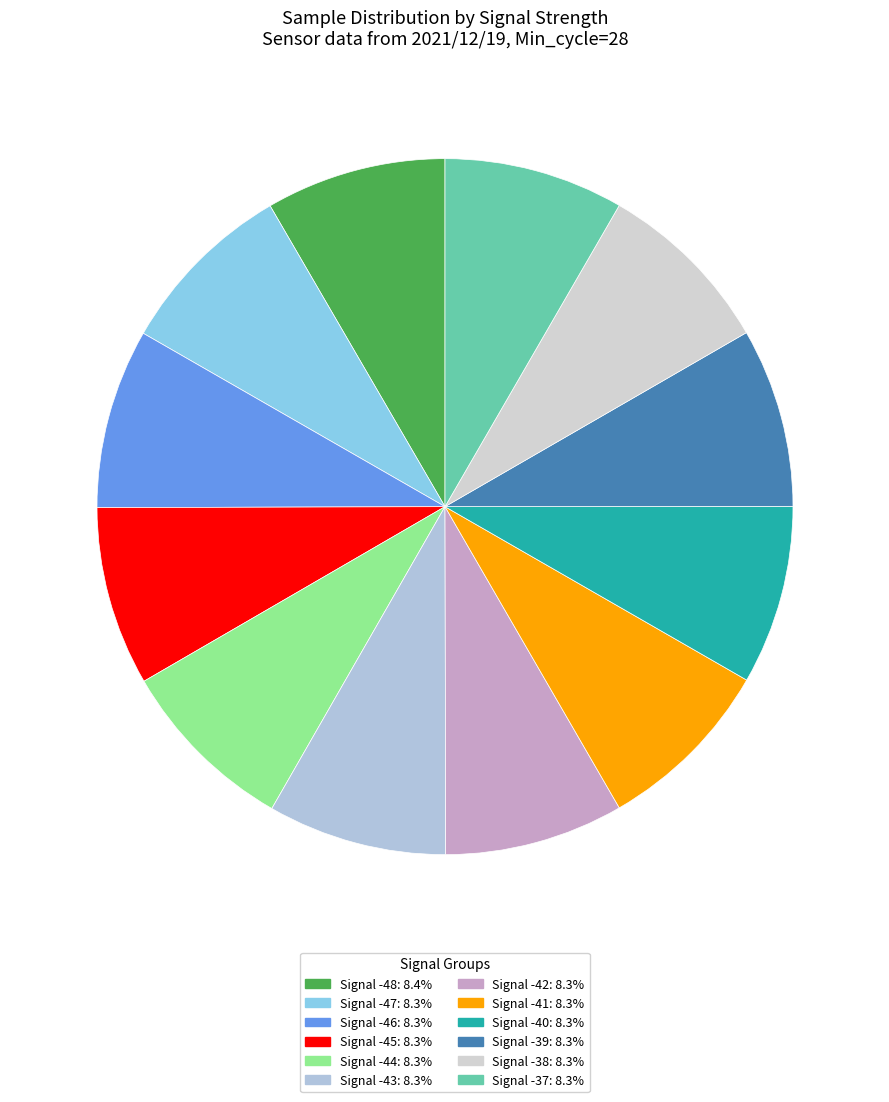

What portion of the pie excludes Signal -47?

91.7%